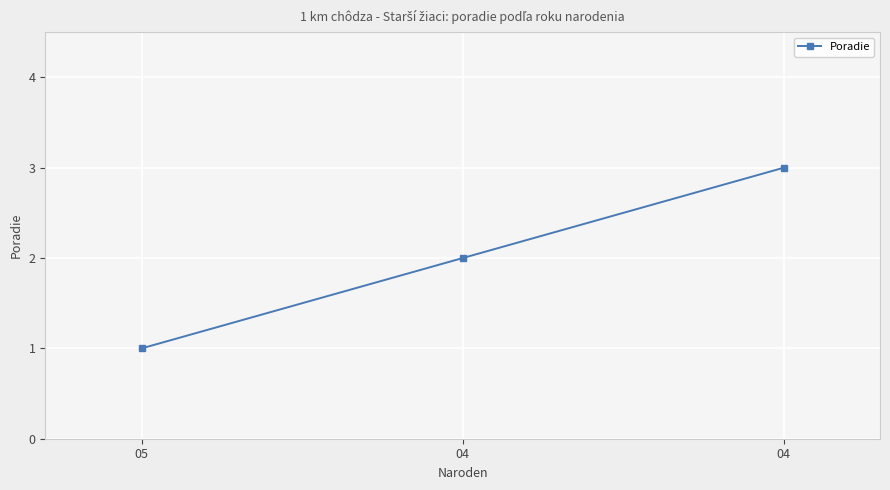

How many lines are shown in the chart?

1